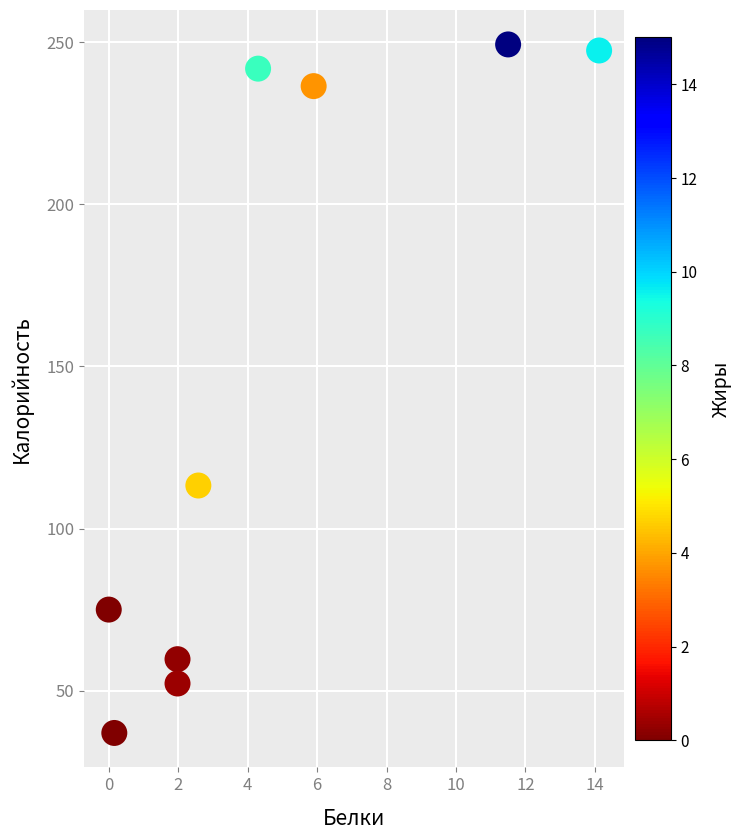

What is the average Y value?

145.8